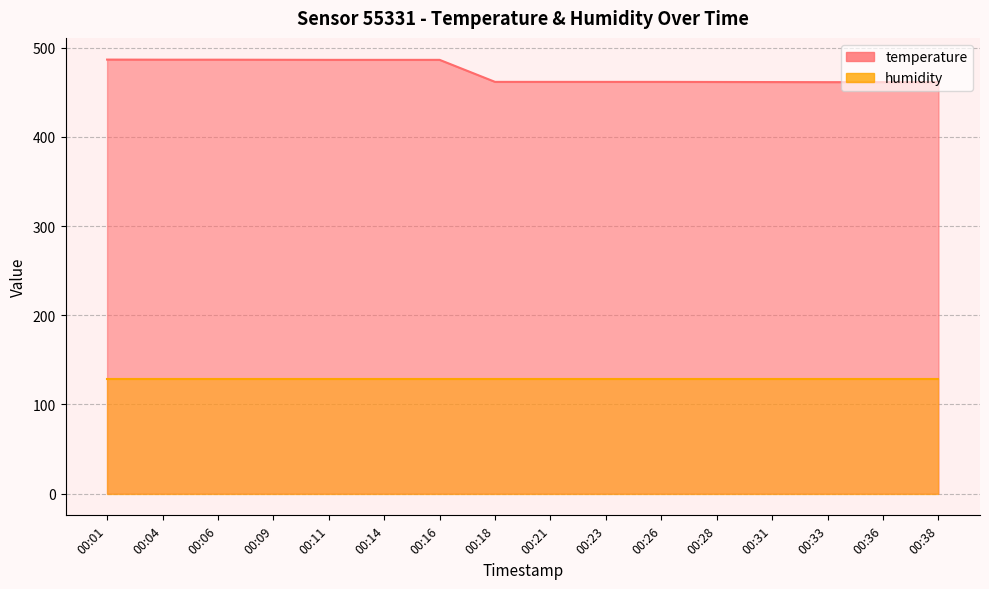

Reading right to left, transcribe all the data shown in this chart.

00:38=461.4	00:36=461.4	00:33=461.4	00:31=461.5	00:28=461.6	00:26=461.7	00:23=461.7	00:21=461.7	00:18=461.7	00:16=486.4	00:14=486.4	00:11=486.4	00:09=486.5	00:06=486.6	00:04=486.6	00:01=486.7